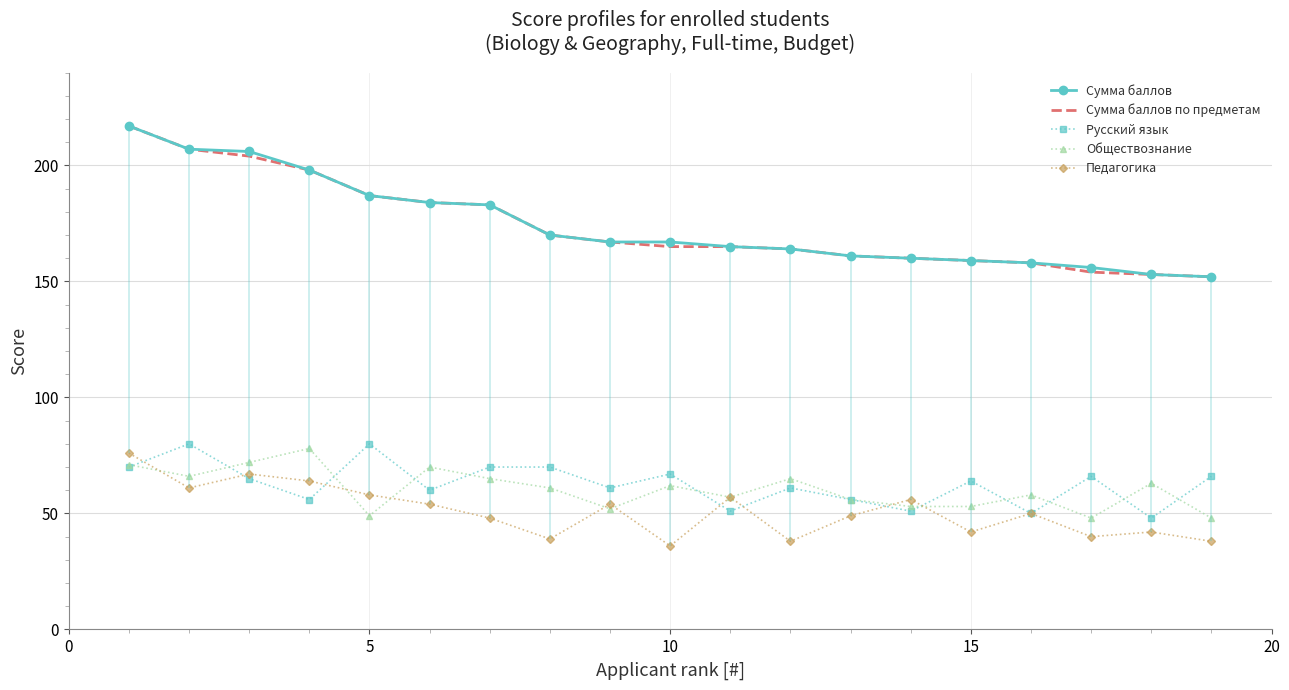

What is the value of the Педагогика point at the 3rd from the left?

67